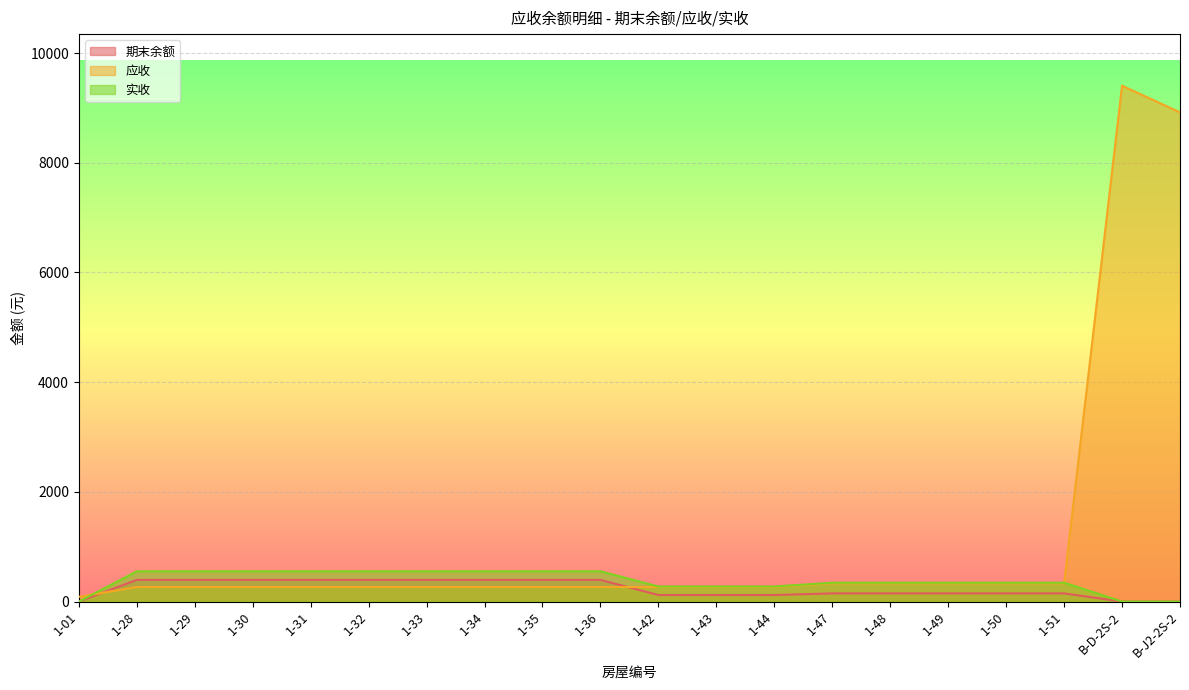

What is the label of the 2nd point from the right?

B-D-2S-2